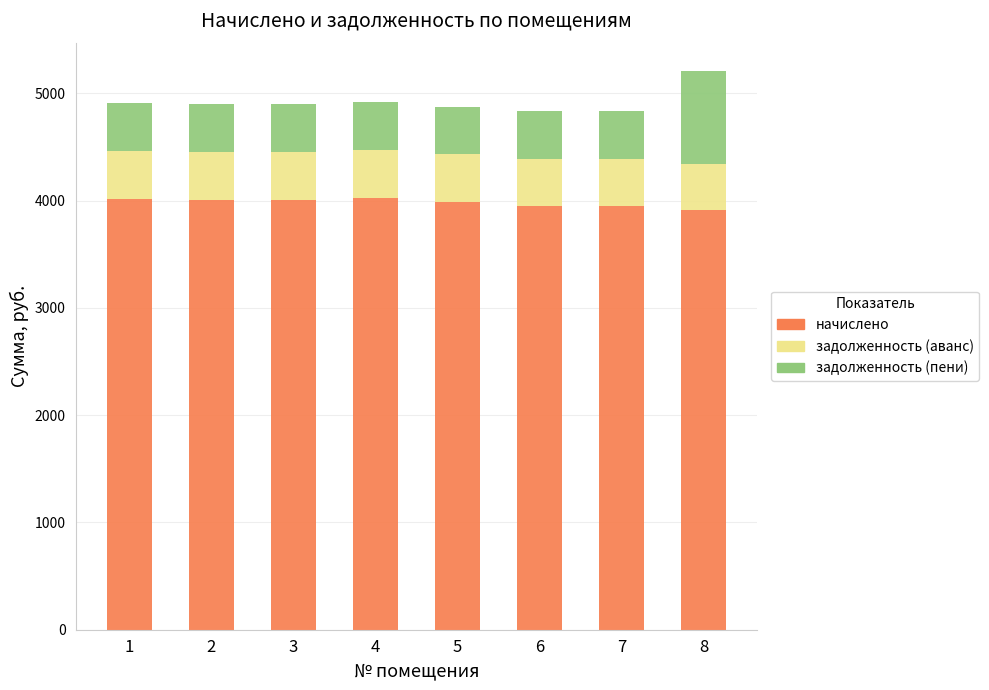

How many values in the начислено series are below 4006?

4